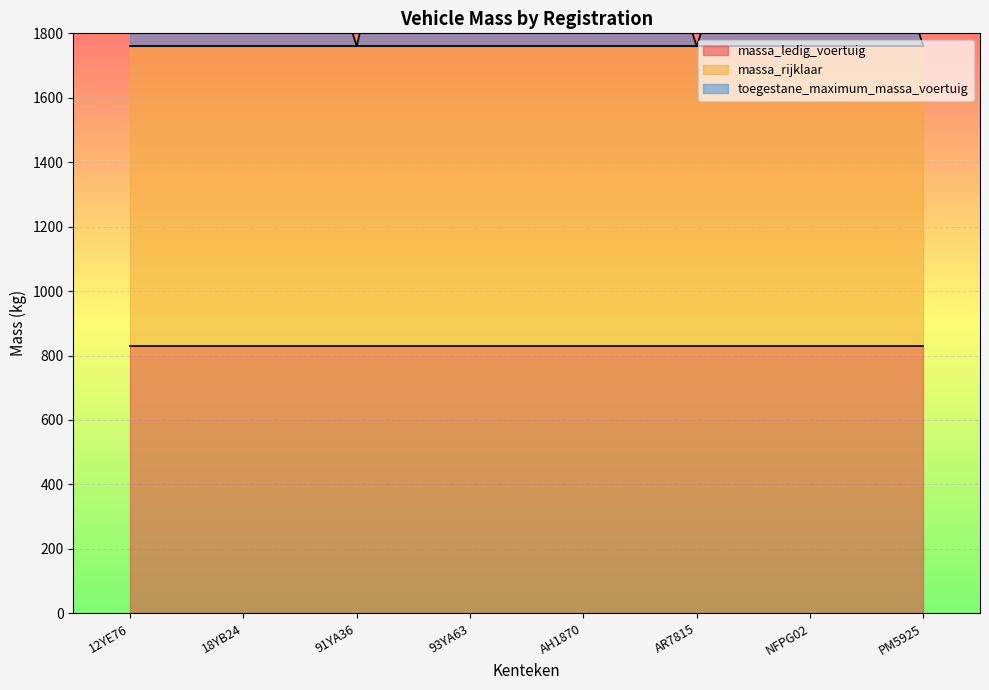

At which category does the chart reach its peak across all series?

93YA63